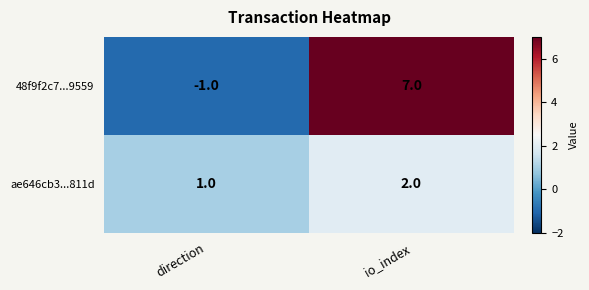

At which label does 48f9f2c7...9559 reach its minimum?

direction